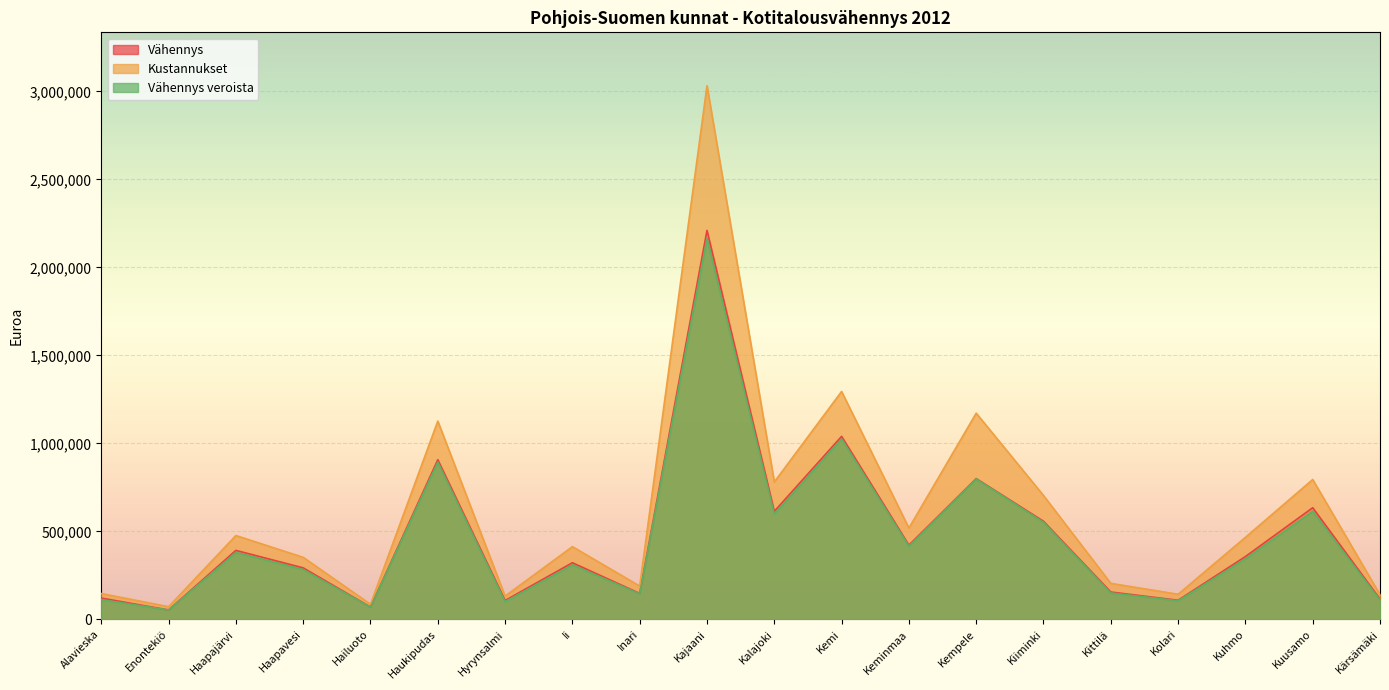

Rank the categories by Kustannukset value from highest to lowest.

Kajaani, Kemi, Kempele, Haukipudas, Kuusamo, Kalajoki, Kiiminki, Keminmaa, Haapajärvi, Kuhmo, Ii, Haapavesi, Kittilä, Inari, Alavieska, Kolari, Kärsämäki, Hyrynsalmi, Hailuoto, Enontekiö